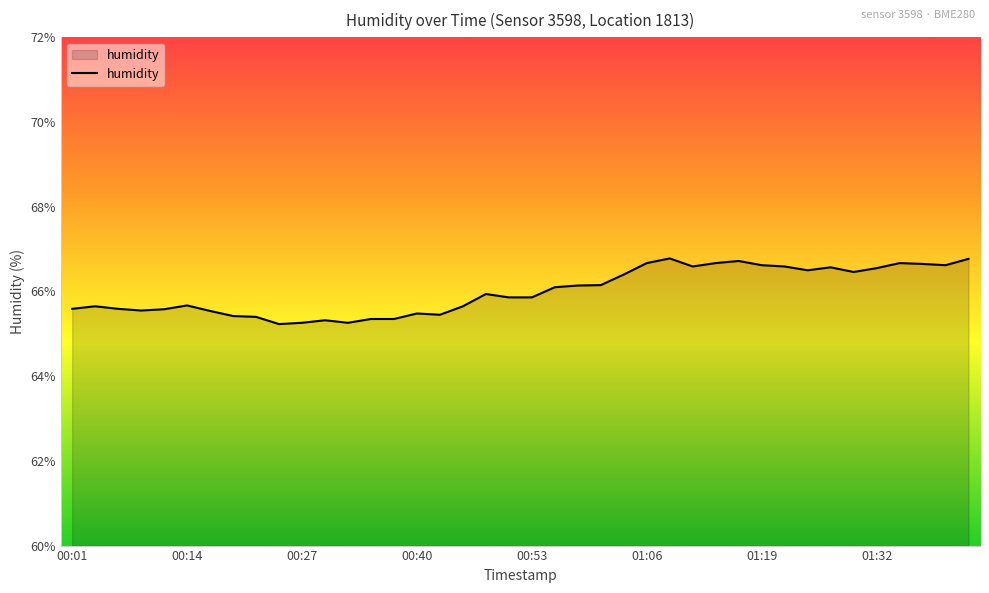

What is the minimum value shown in the chart?

65.2